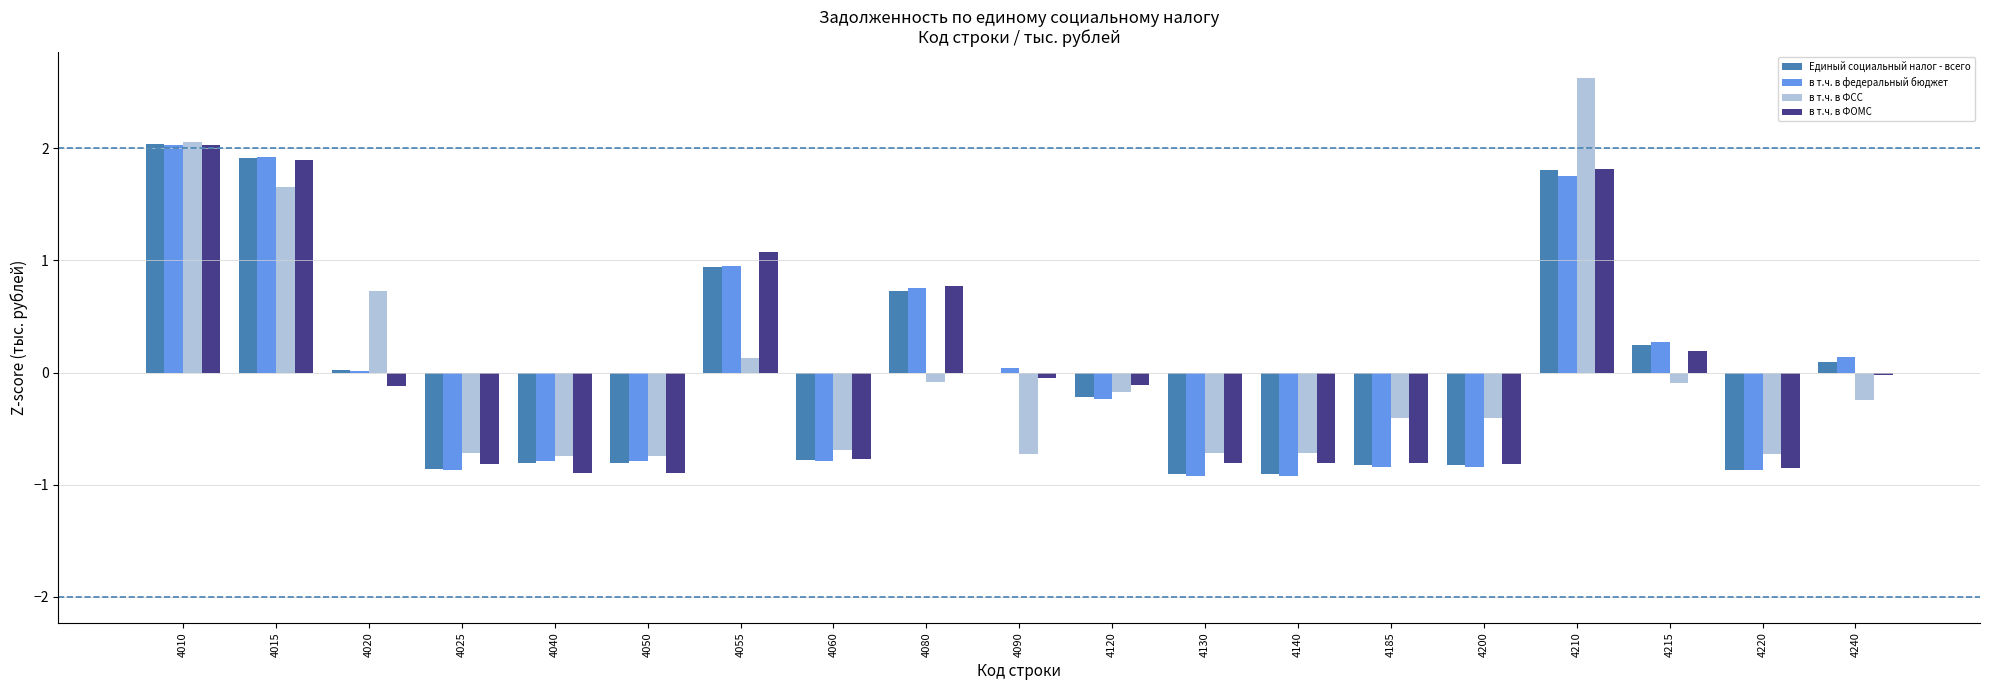

What value does the в т.ч. в ФСС series have at 4040?

-0.7